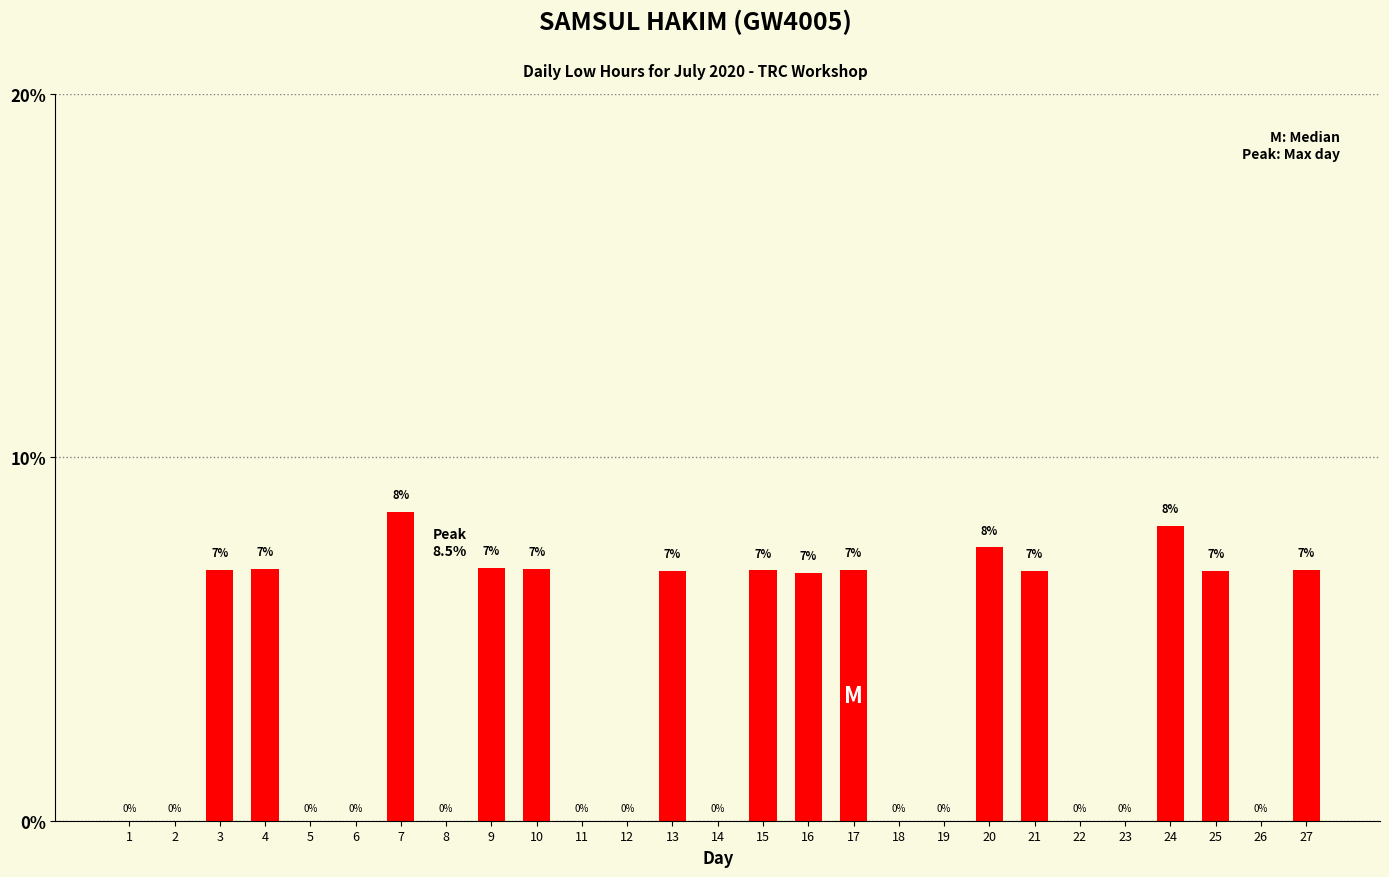

Is it true that the value at 20 is 7.5?

True